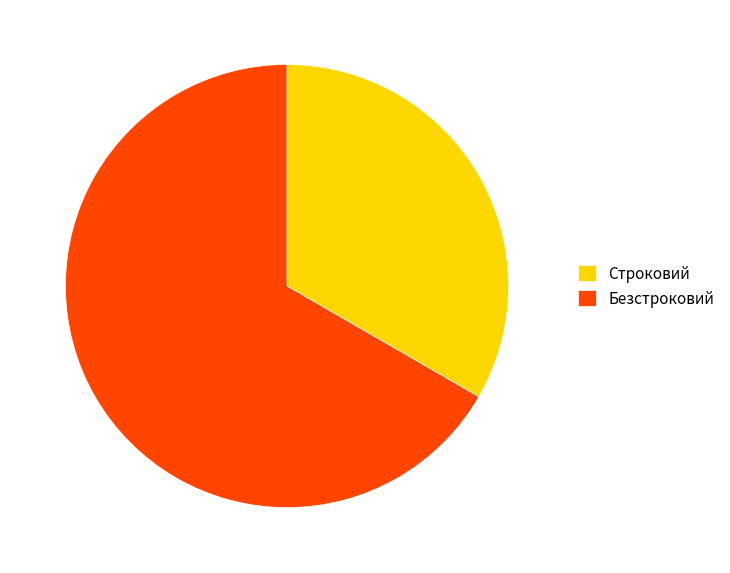

What is the largest slice in the pie chart?

Безстроковий